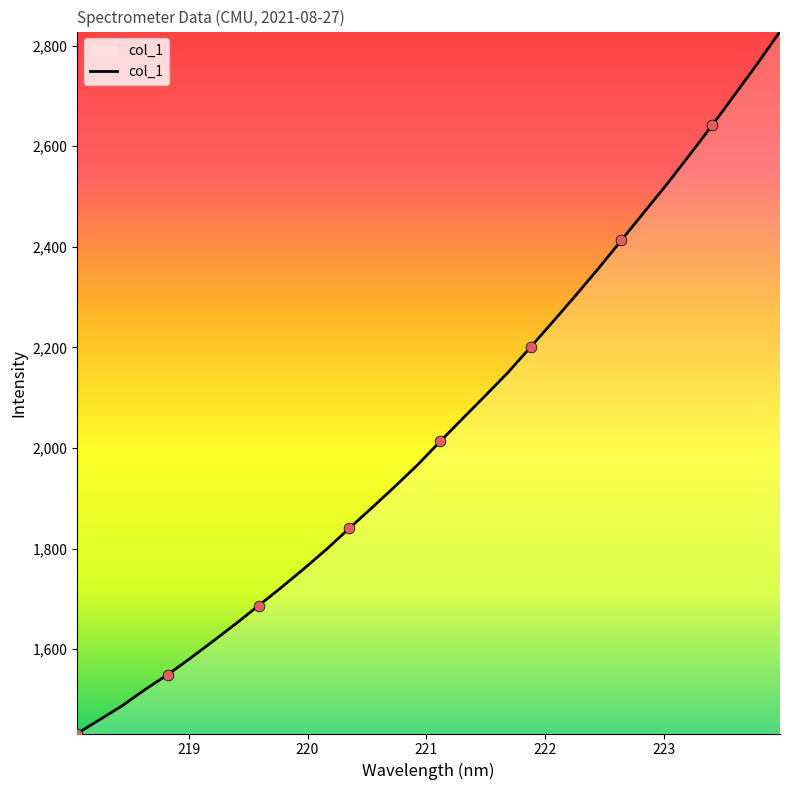

What is the smallest value displayed?

1432.5